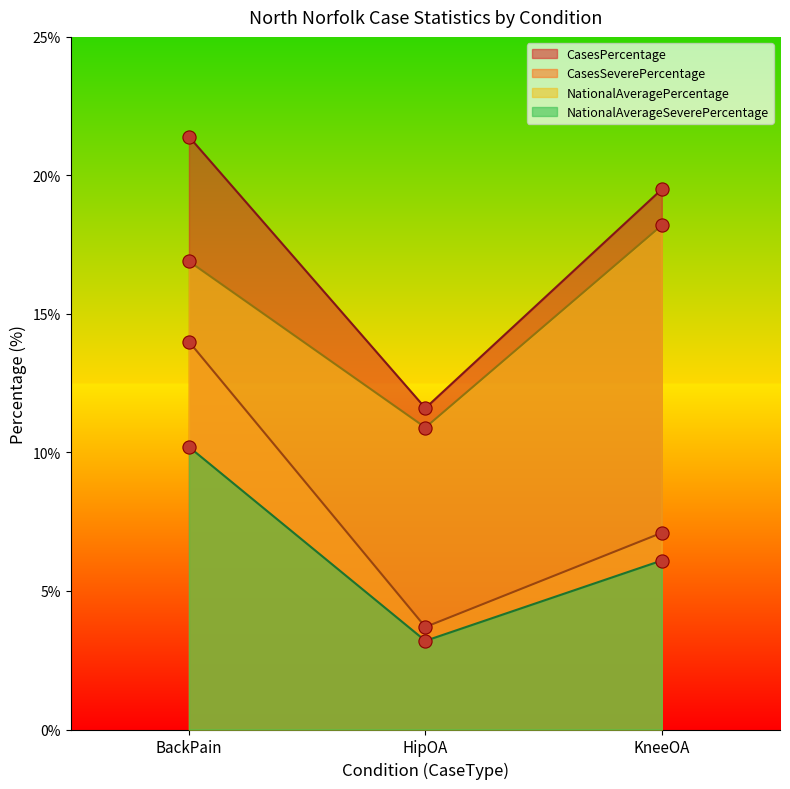

Which series has the largest total across all categories?

CasesPercentage